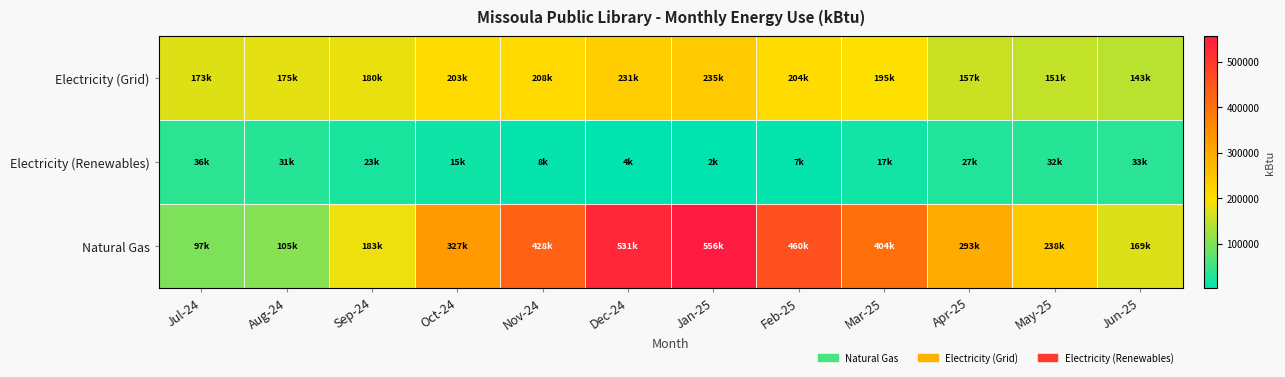

What is the maximum value shown in the chart?

555964.0